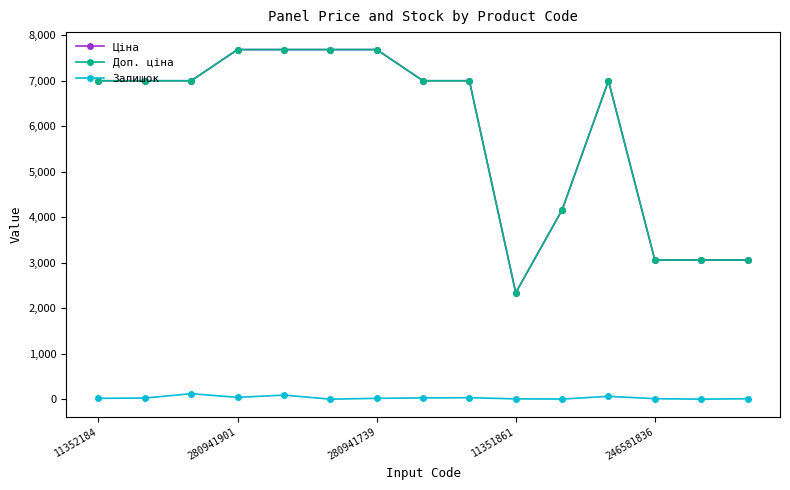

What is the minimum value for Ціна?

2340.3